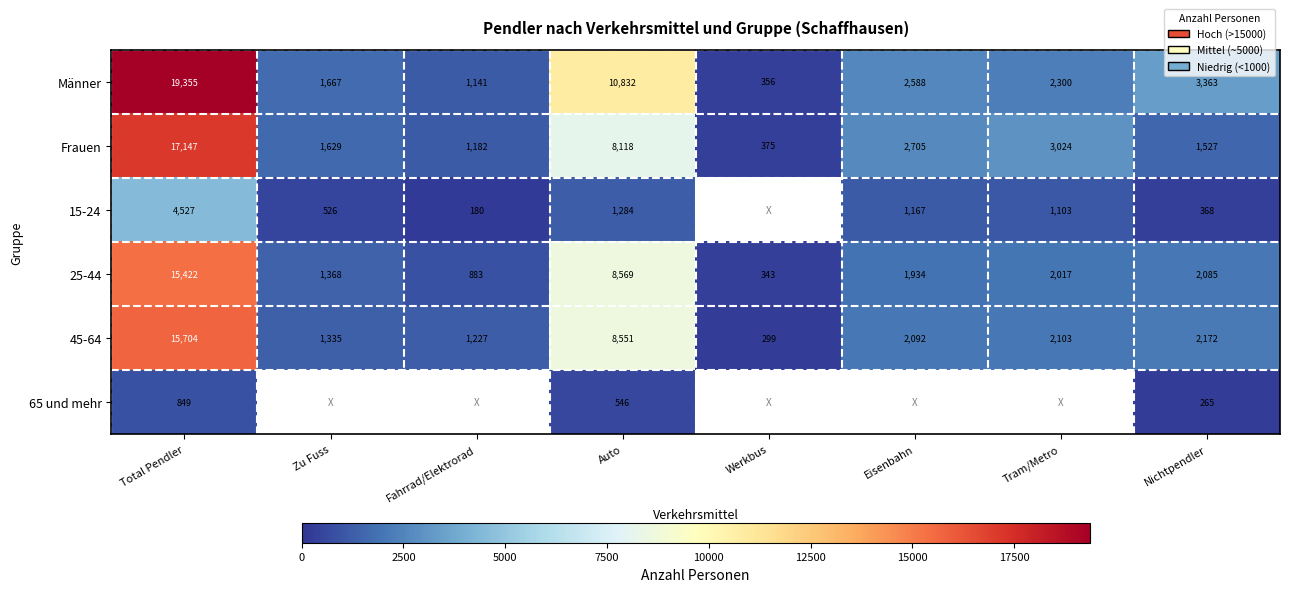

Which category has the highest value in the 25-44 series?

Total Pendler